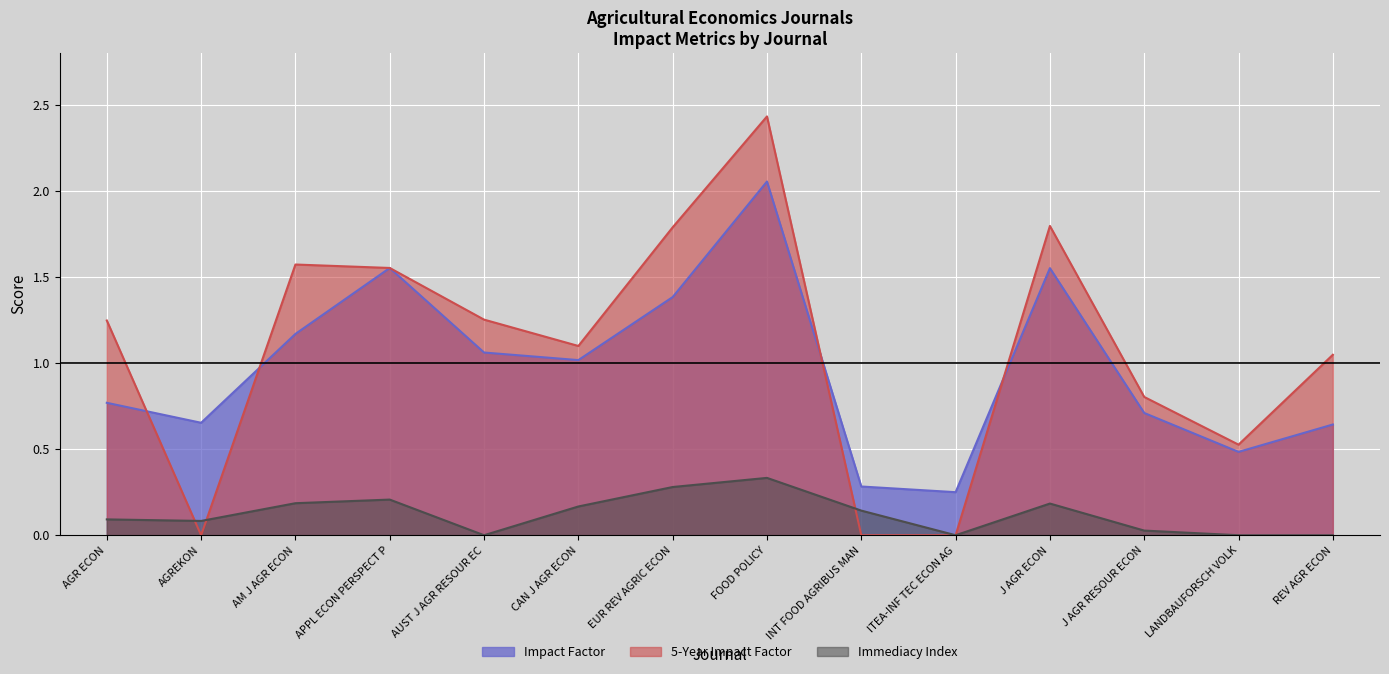

Where is Immediacy Index nearest to the value 0?

AUST J AGR RESOUR EC